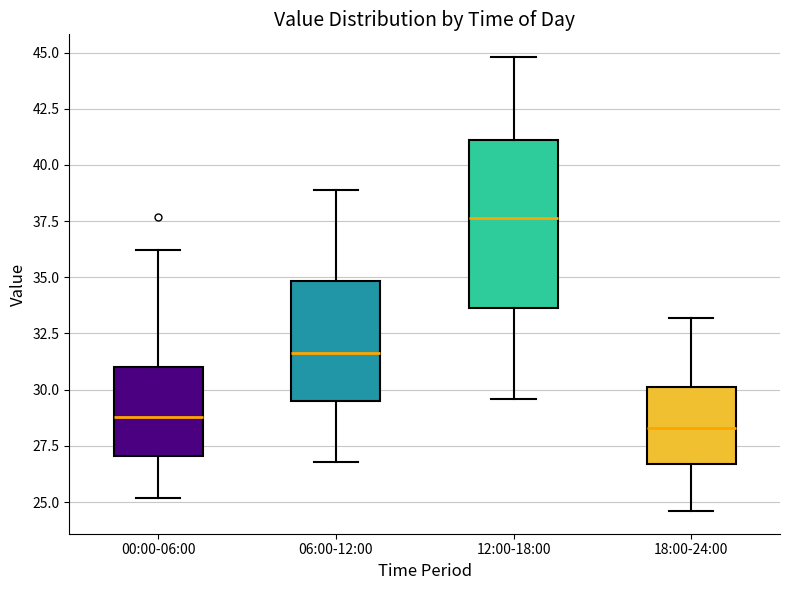

Reading left to right, read every box against the y-axis: the position of its median line, the range the box covers, and the ends of its whiskers. The values are not printed on the chart, so give them approximately, as read against the axis.

00:00-06:00: median 29.0, box 27.0 to 31.0, whiskers 25.0 to 36.0
06:00-12:00: median 31.5, box 29.5 to 35.0, whiskers 27.0 to 39.0
12:00-18:00: median 37.5, box 33.5 to 41.0, whiskers 29.5 to 45.0
18:00-24:00: median 28.5, box 26.5 to 30.0, whiskers 24.5 to 33.0